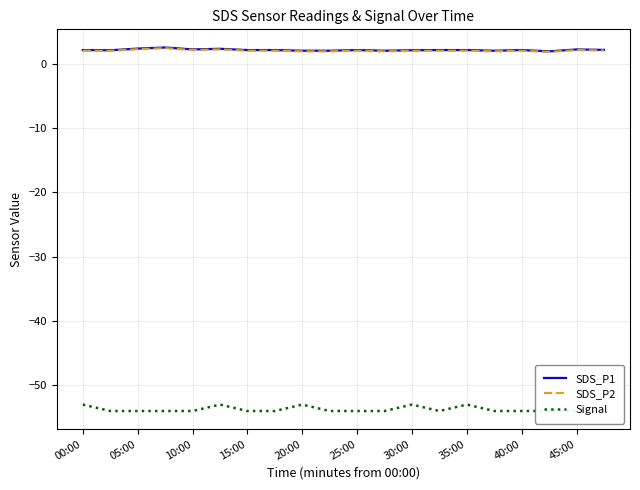

What is the lowest value of the SDS_P2 series?

1.8